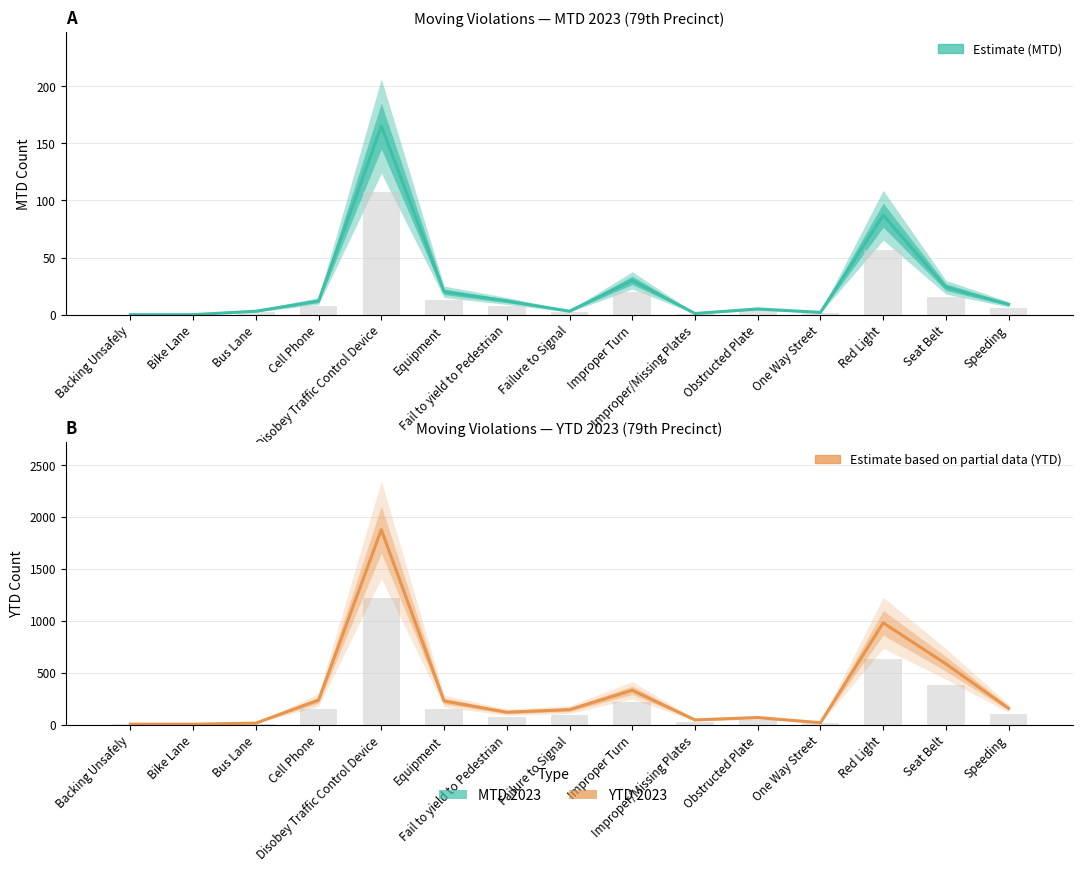

What is the difference between the maximum and minimum values in the YTD 2023 series?

1871